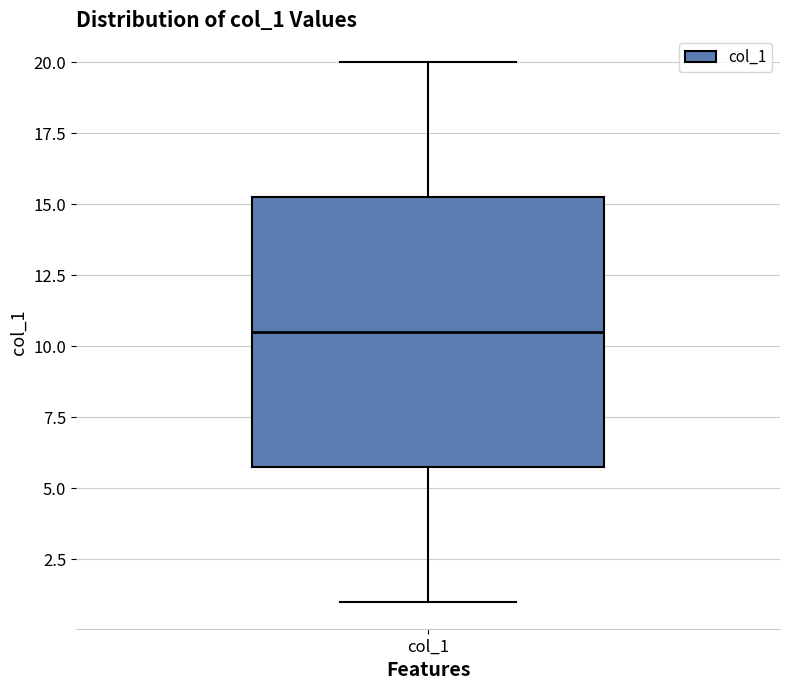

Transcribe this box plot: give where the median line is, the range the box spans, and where the two whiskers end, as read against the y-axis. The values are not printed on the chart, so give them approximately, as read against the axis.

median 10.5, box 6.0 to 15.5, whiskers 1.0 to 20.0